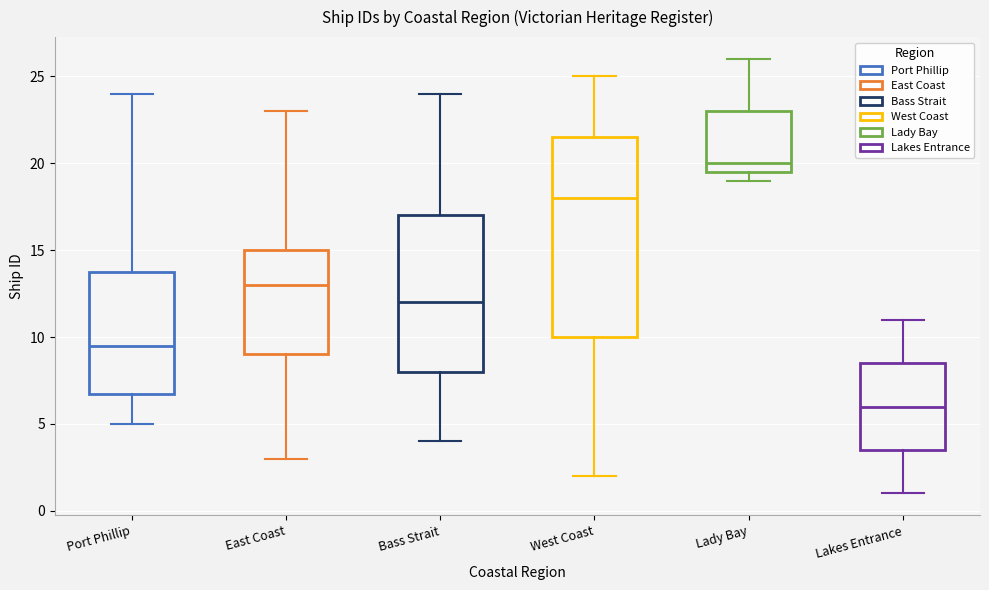

Which box is the tallest, from its lower edge to its upper edge?

West Coast